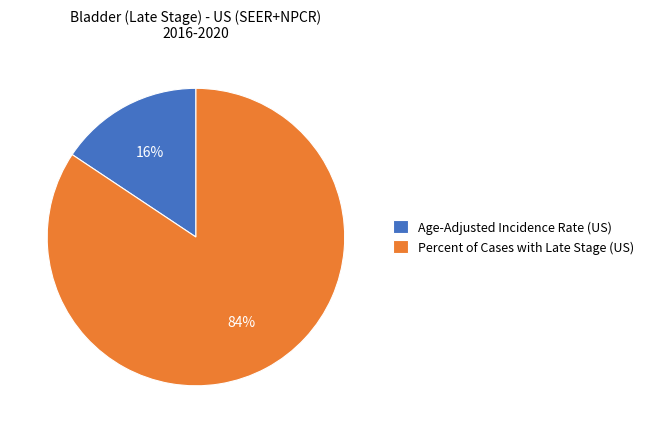

The Age-Adjusted Incidence Rate slice represents 16% of the pie. True or false?

True